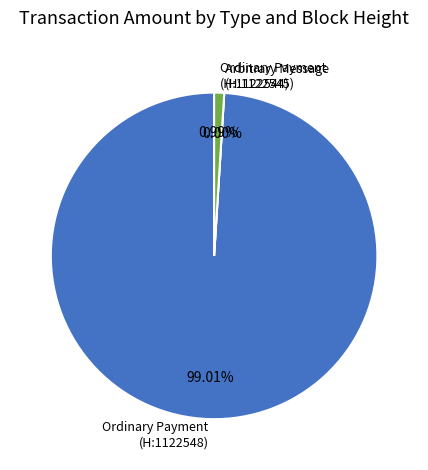

The Ordinary Payment (1122544) slice represents 11% of the pie. True or false?

False